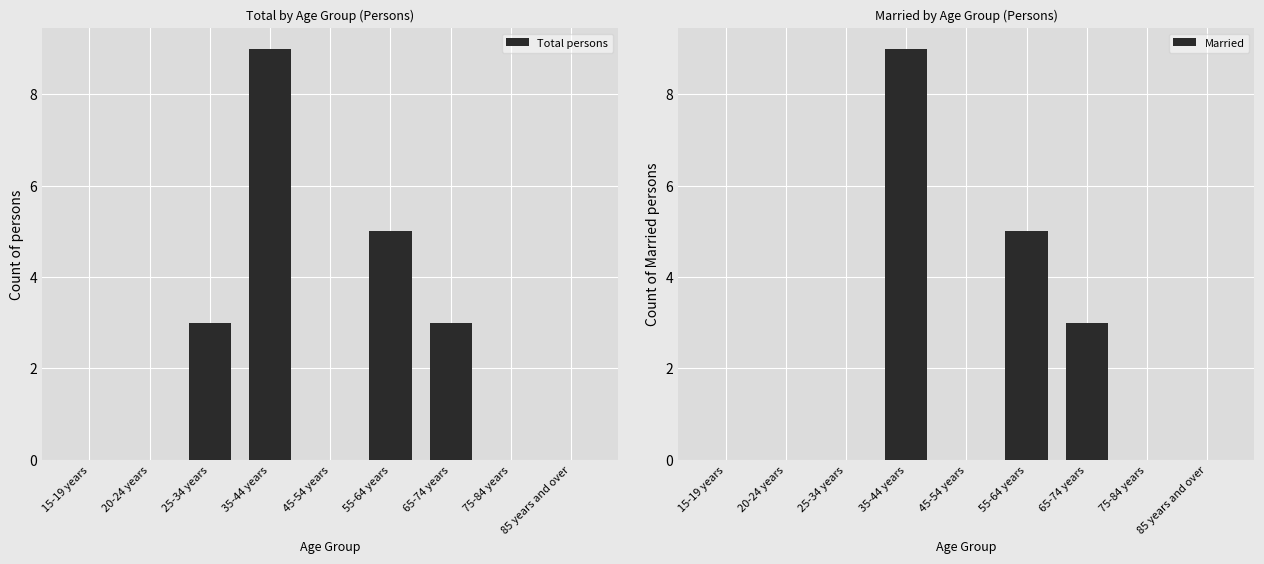

What is the difference between the maximum and minimum values in the Married series?

9